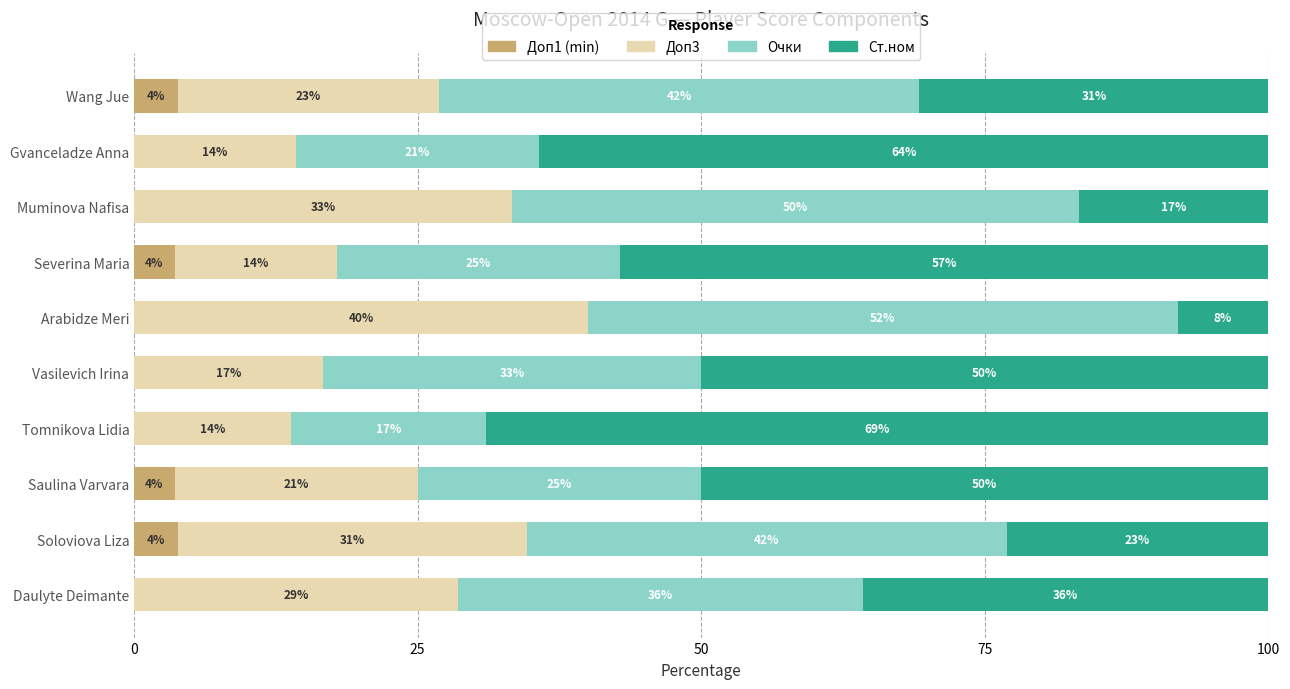

What are all the series names shown in the legend?

Доп1 (min), Доп3, Очки, Ст.ном